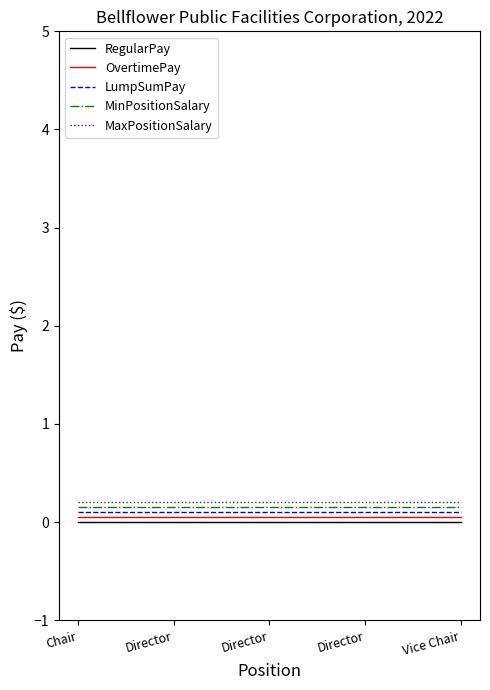

The value of OvertimePay at Director is 0.1. True or false?

True